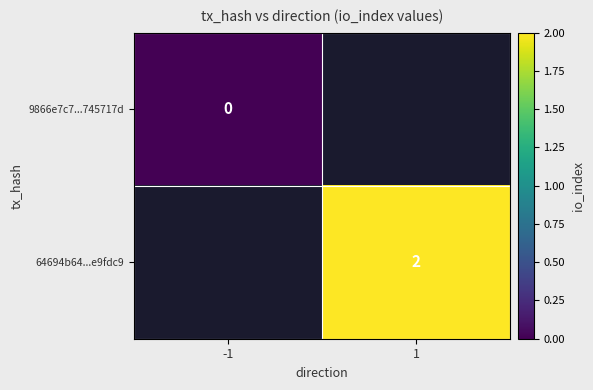

The 64694b64...e9fdc9 series shows 2 at 1. True or false?

True